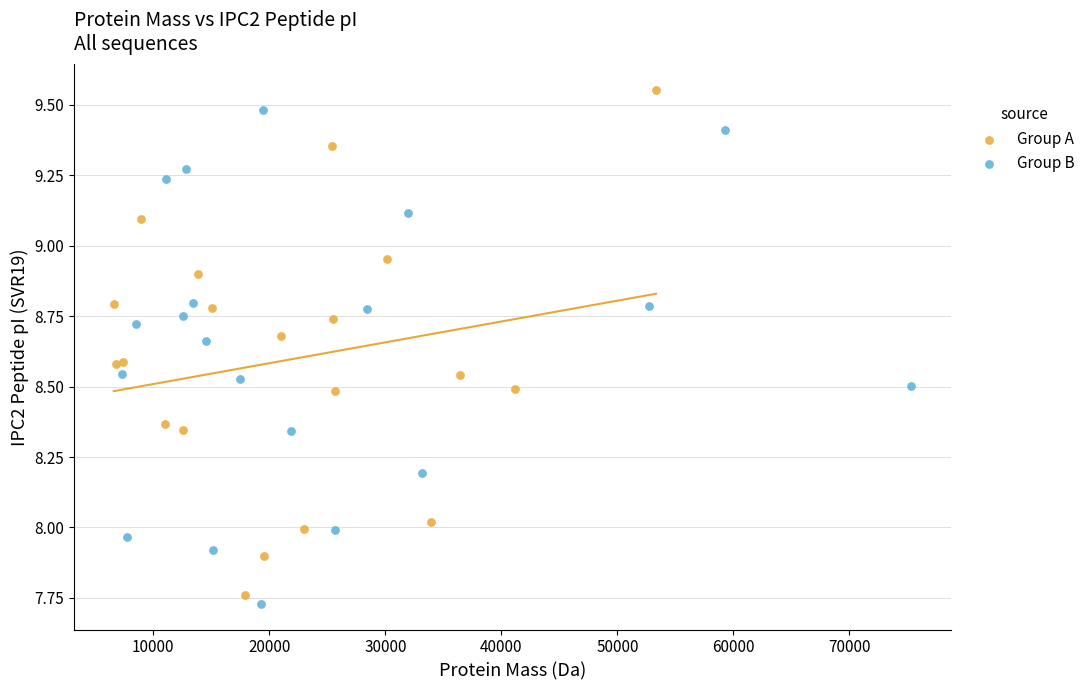

What are all the series names shown in the legend?

Group A, Group B